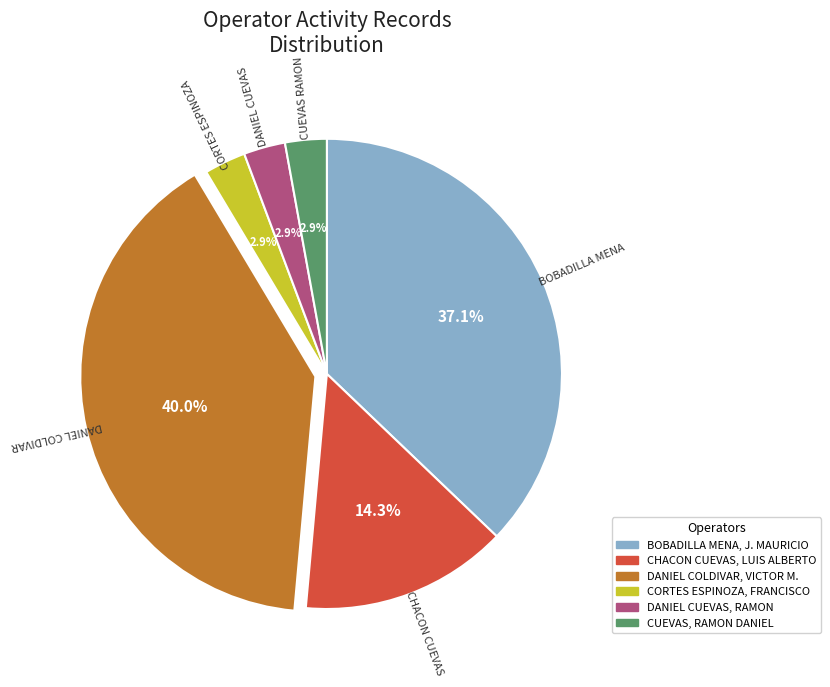

How much of the chart is everything except DANIEL CUEVAS, RAMON?

97.1%